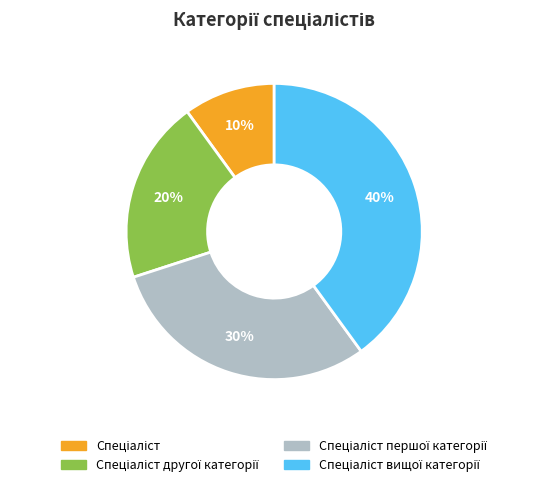

Does any single category account for the majority?

No